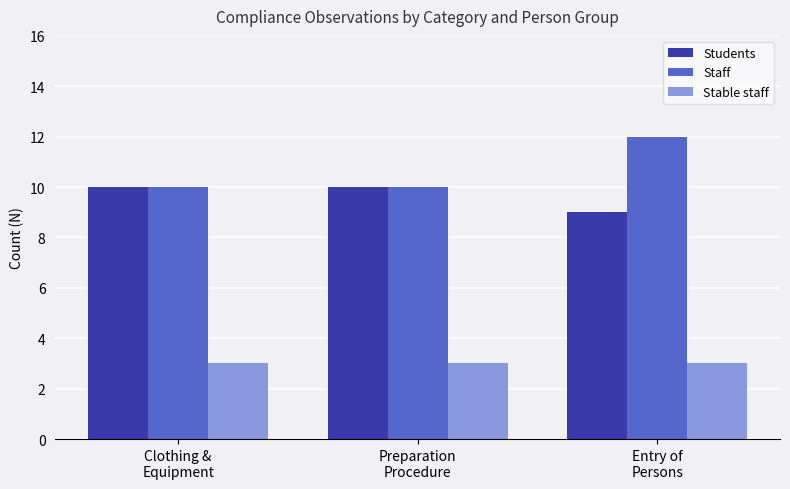

What is the total value across all series at Entry of
Persons?

24